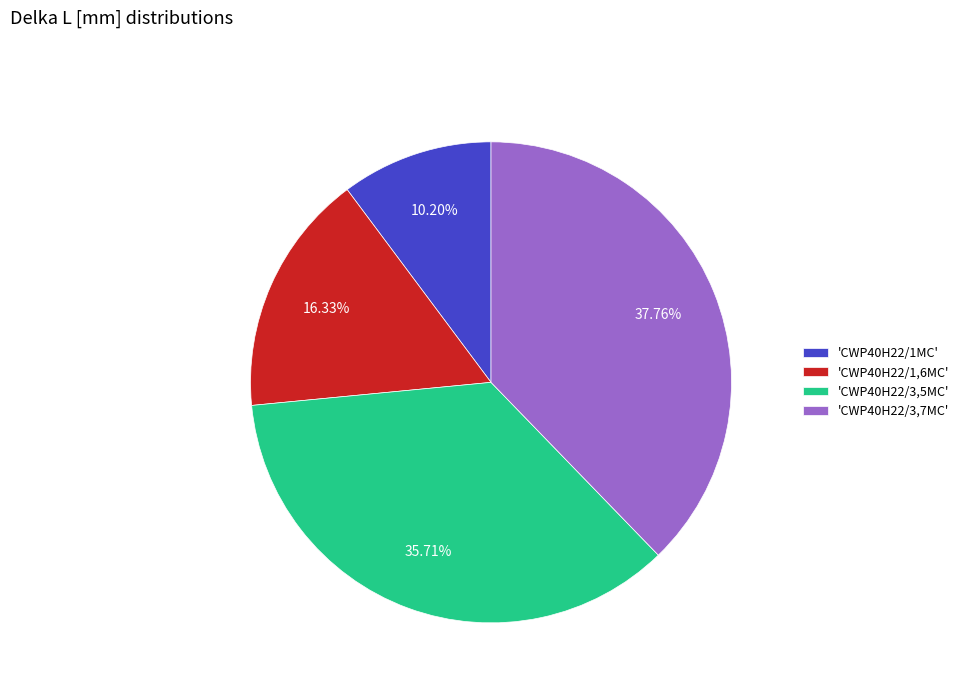

Combined, do 'CWP40H22/3,5MC' and 'CWP40H22/3,7MC' account for over 50%?

Yes